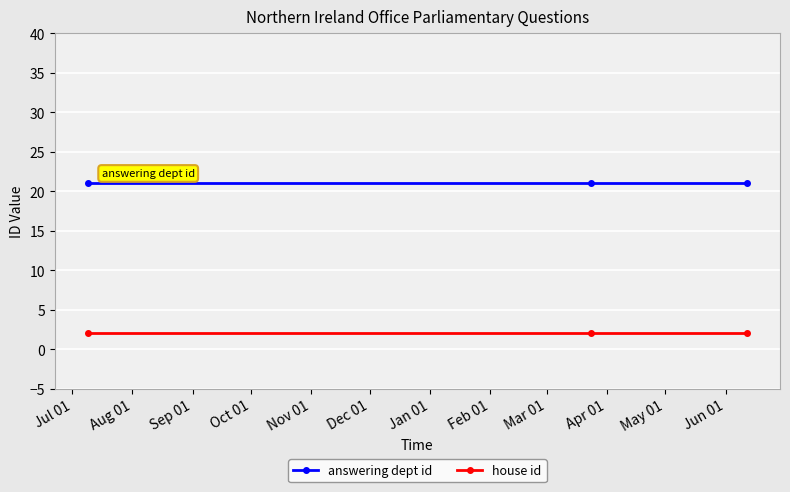

What are all the series names shown in the legend?

answering dept id, house id